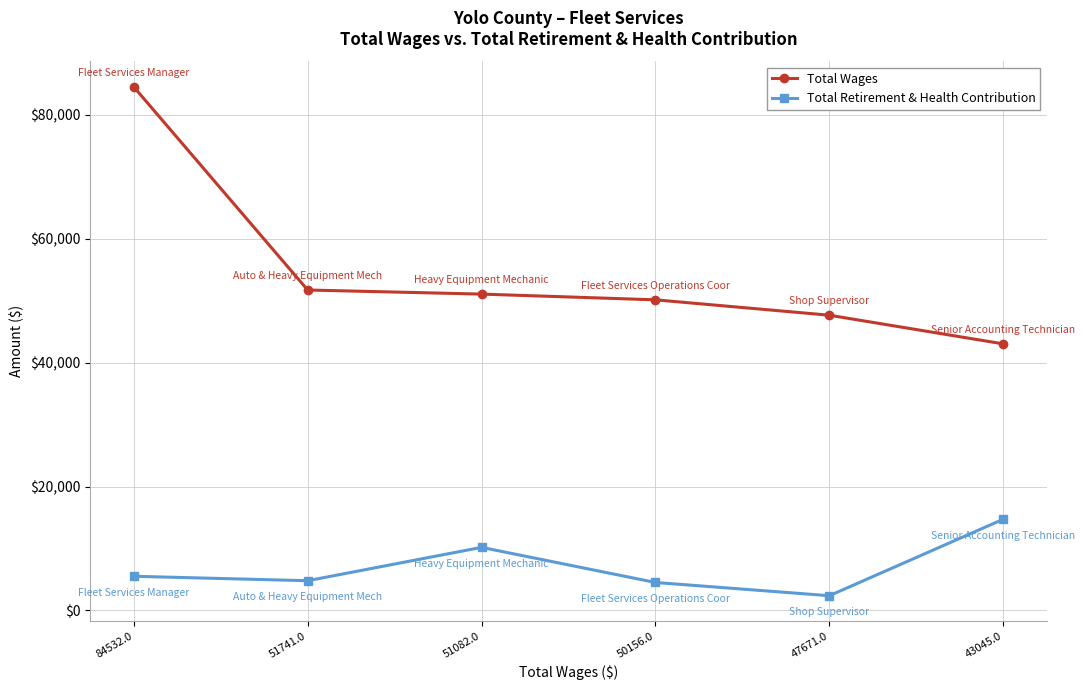

Is this an area chart (filled region under the line)?

No